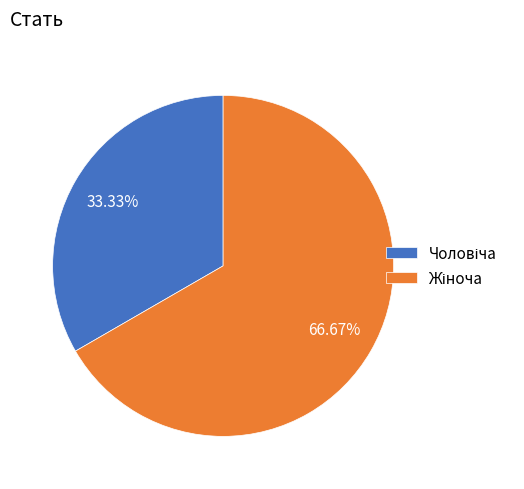

Is there a majority slice in this chart?

Yes